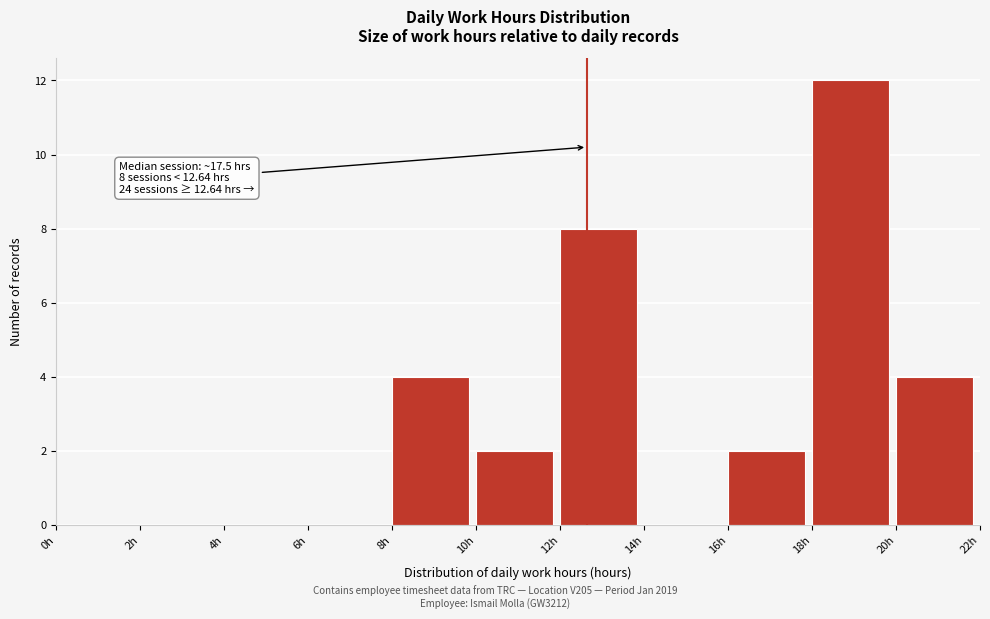

Over which range of the x-axis is the bar tallest?

18 to 20